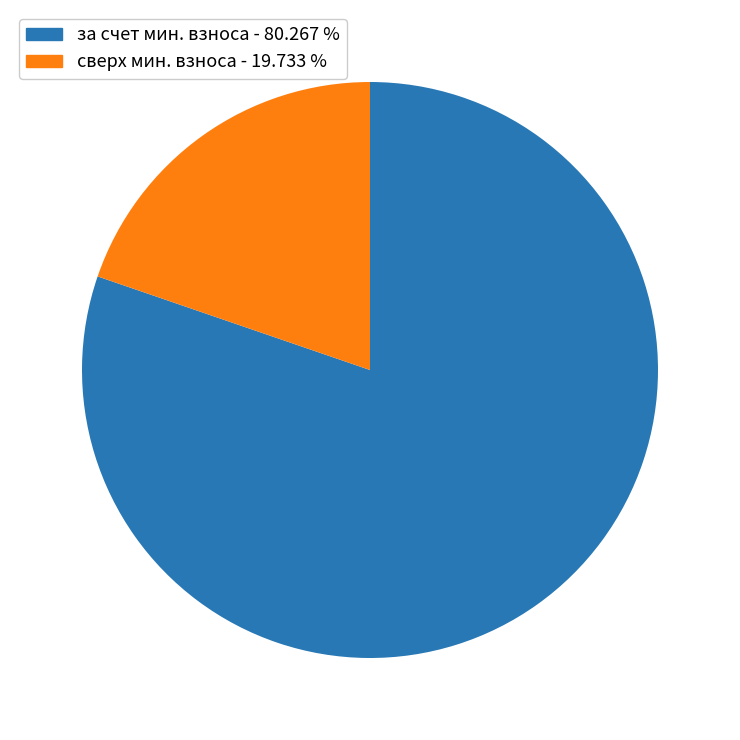

Which slice is the smallest?

сверх мин. взноса - 19.733 %